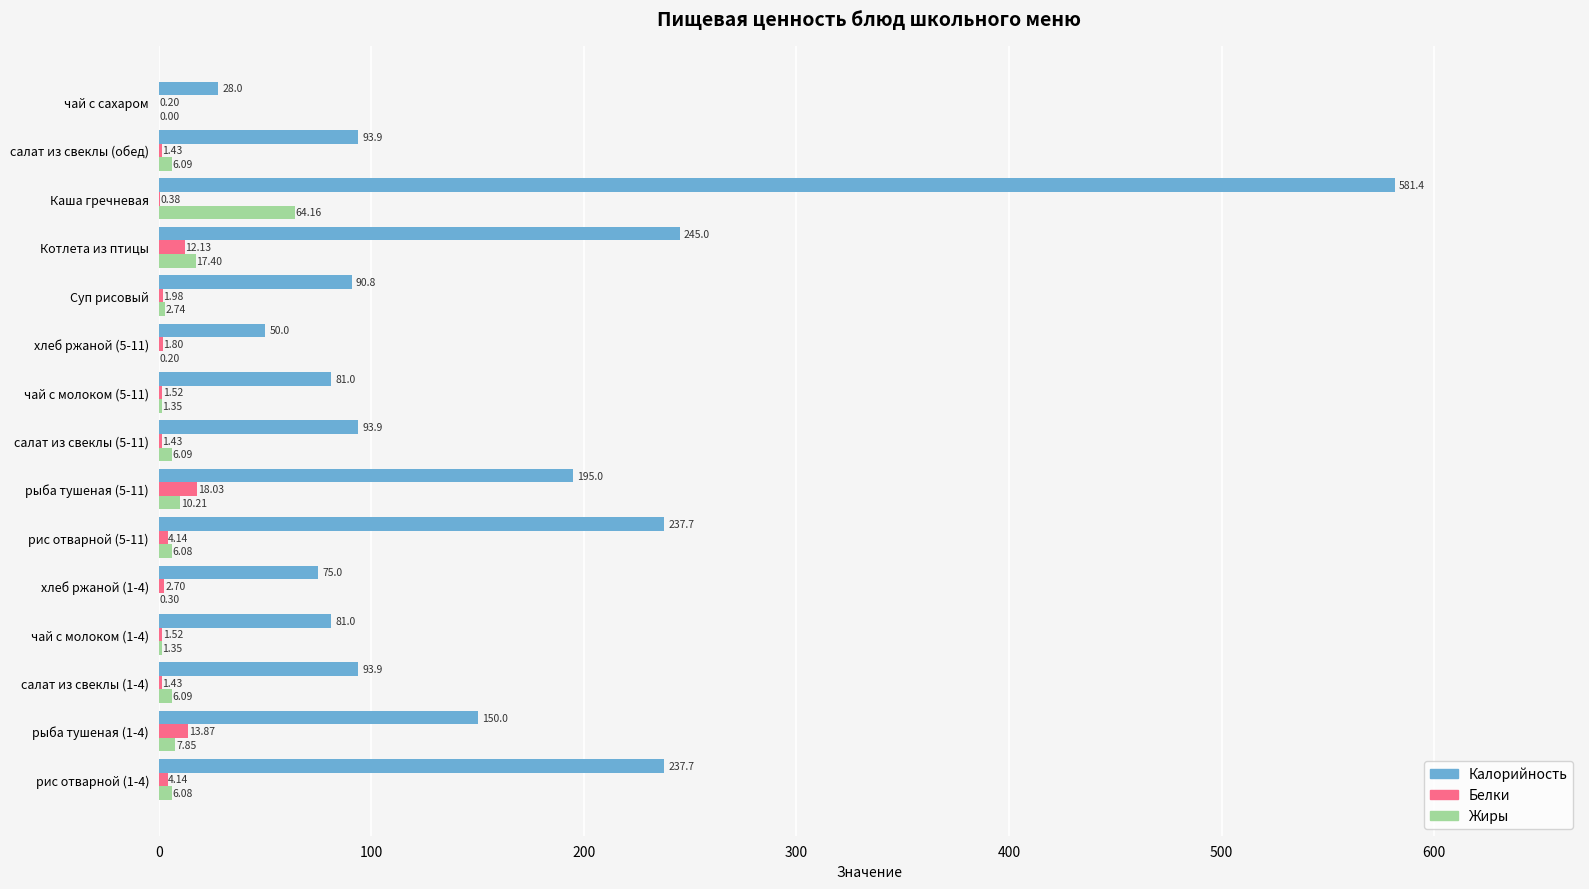

What is the sum of all Жиры values?

136.0